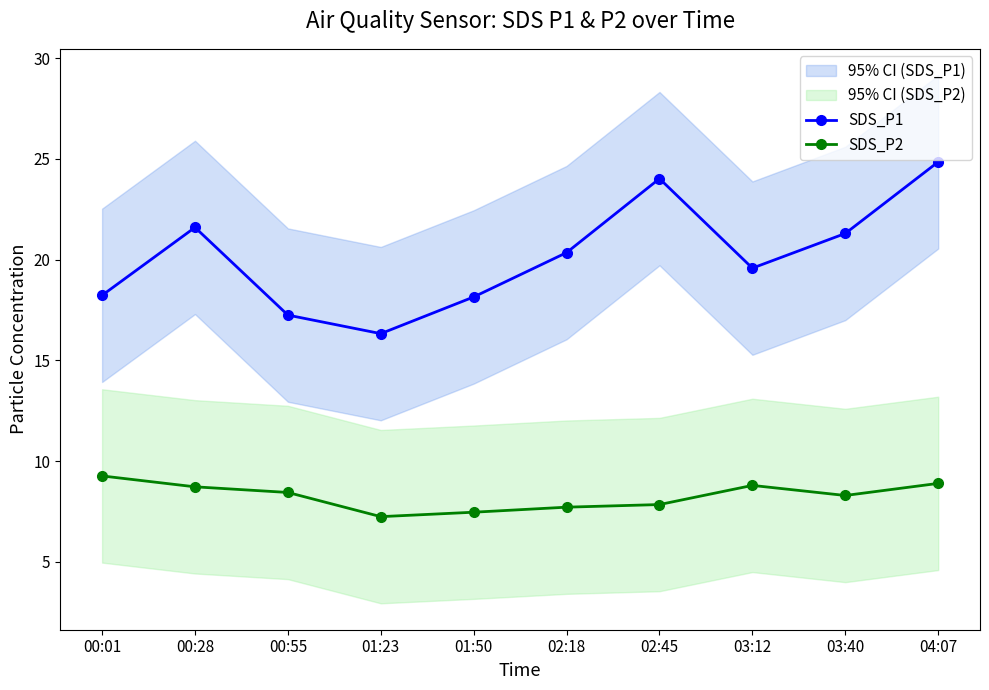

Read the SDS_P2 value at 02:18.

7.7